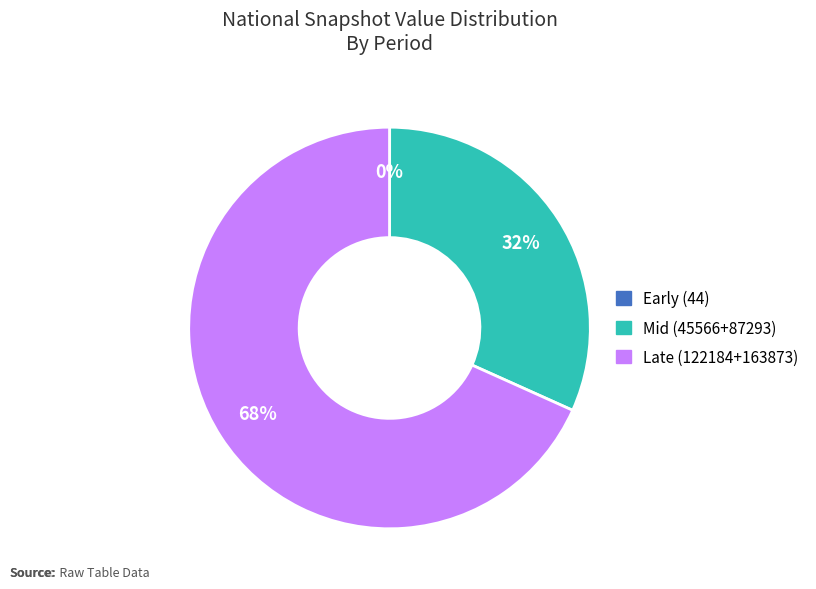

Is there any slice that represents more than half of the pie?

Yes